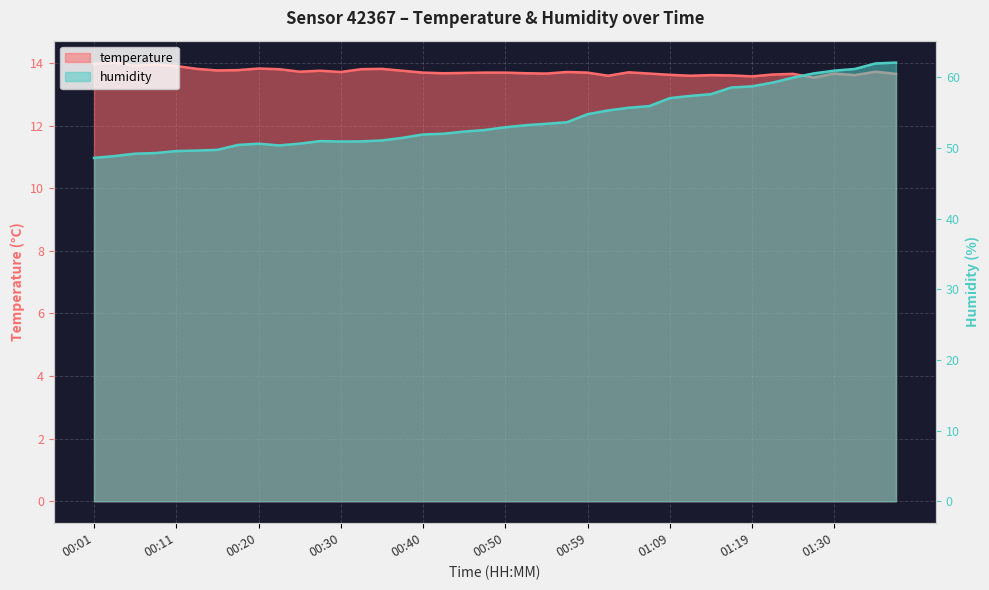

How many distinct data groups are displayed?

2